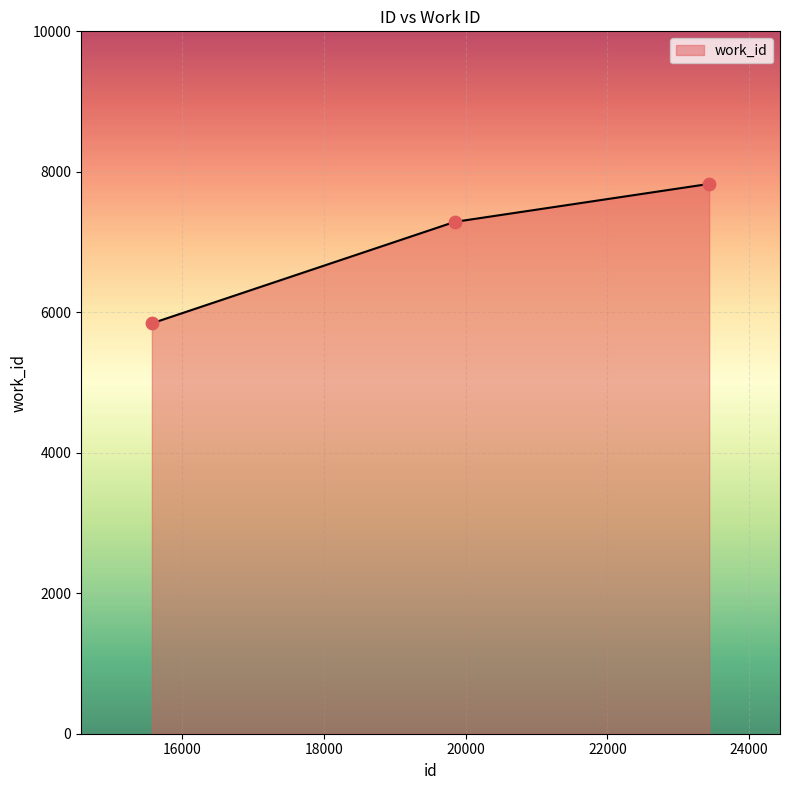

What is the minimum value shown in the chart?

5843